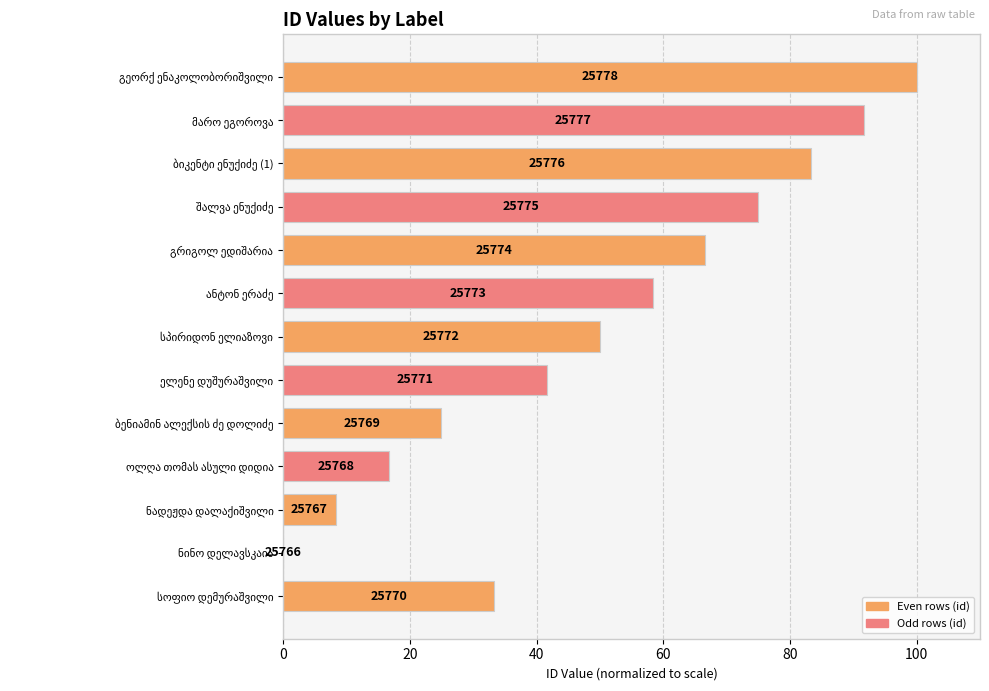

What is the difference between the maximum and minimum values?

100.0